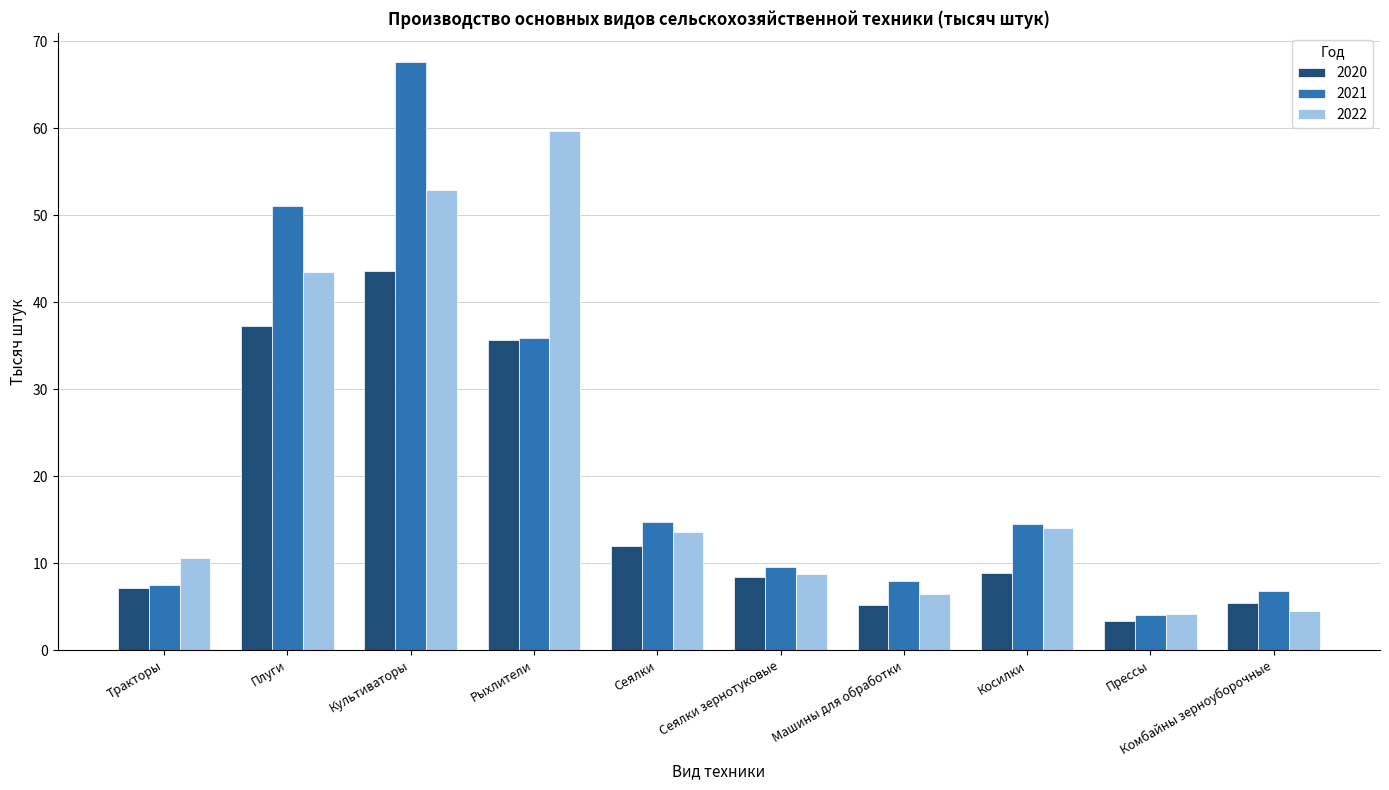

Where does the 2022 series first go above 13?

Плуги